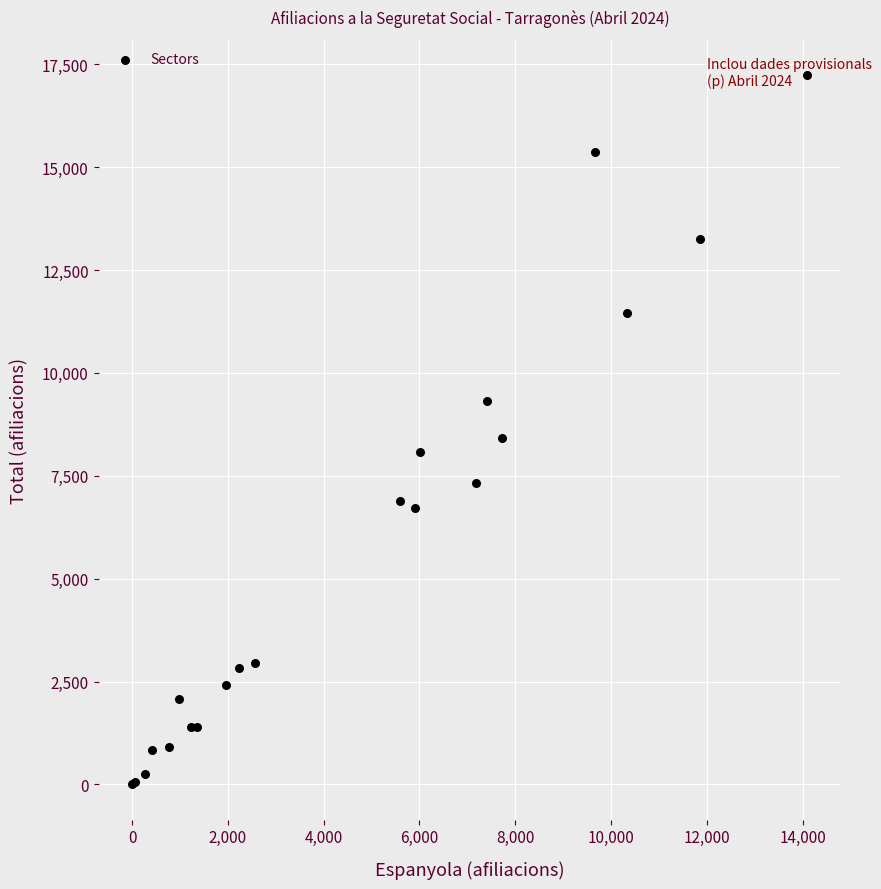

What Y value in the scatter plot is closest to 8620?

8425